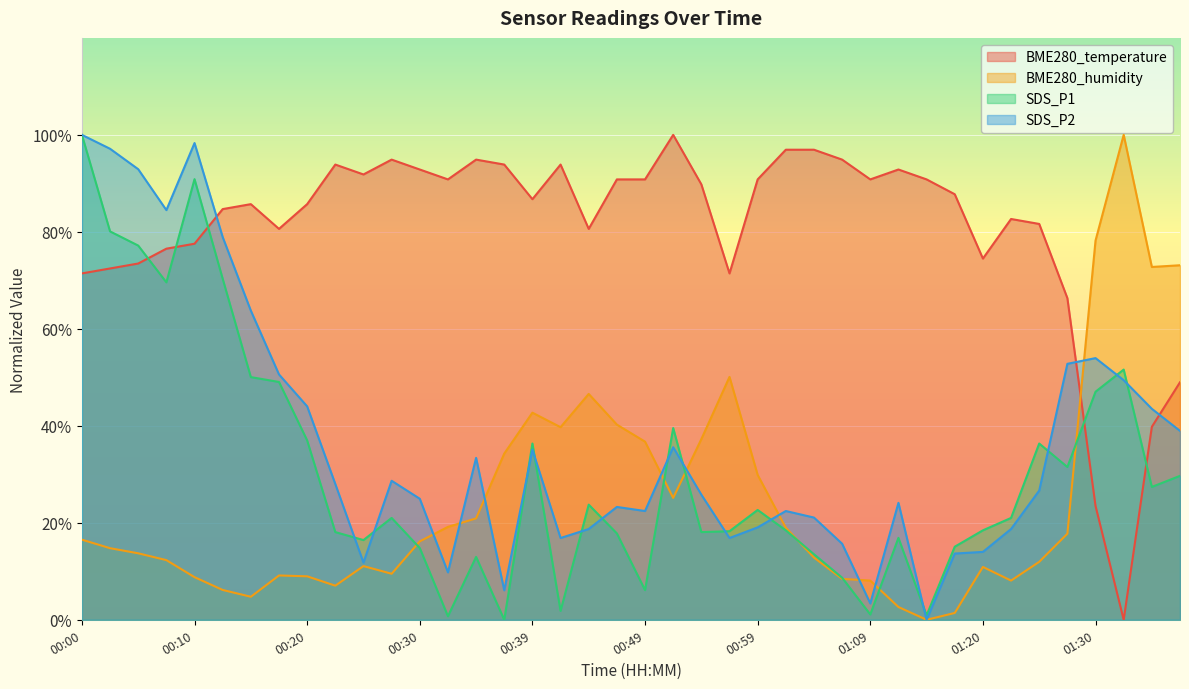

What value does the SDS_P1 series have at 00:30?

14.8